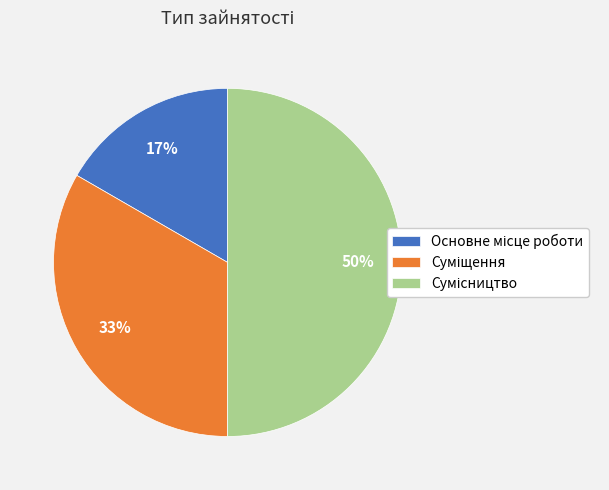

To the nearest percent, what is the difference between the largest and smallest slice percentages?

33%